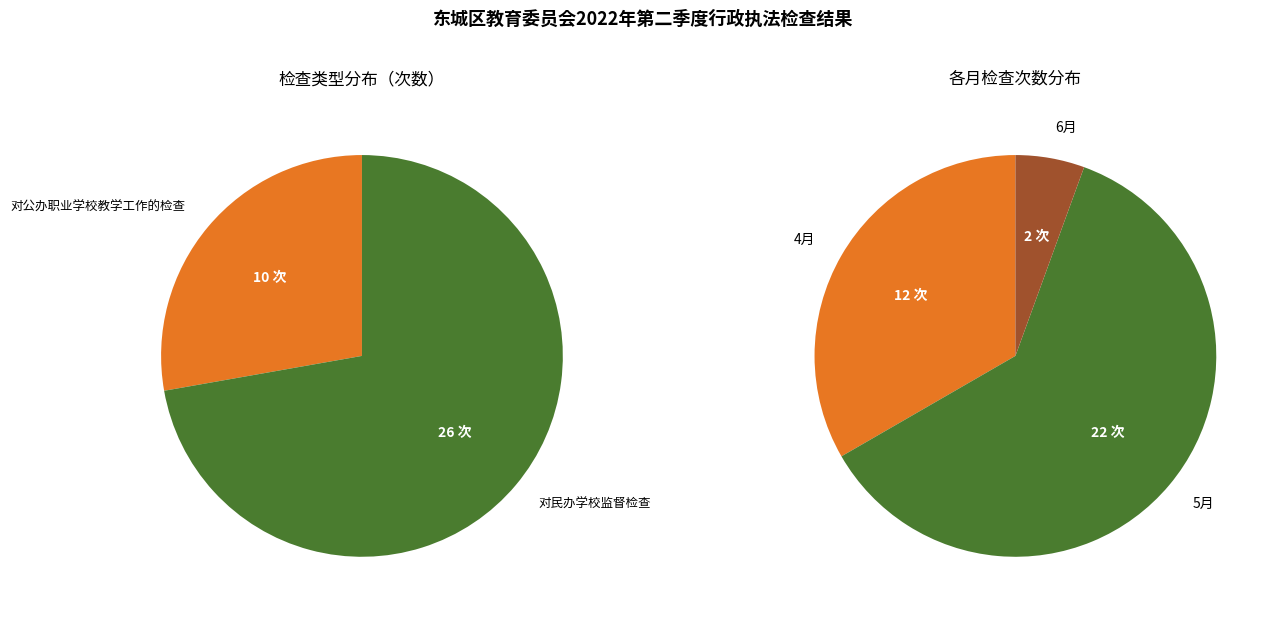

How many segments does this pie chart have?

2